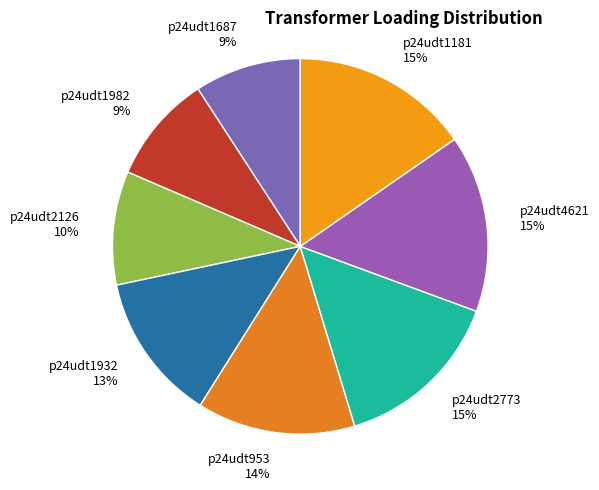

Count the number of slices in the pie.

8